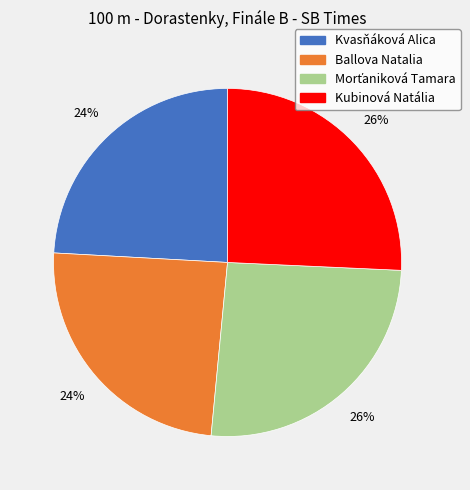

How many slices are in this pie chart?

4